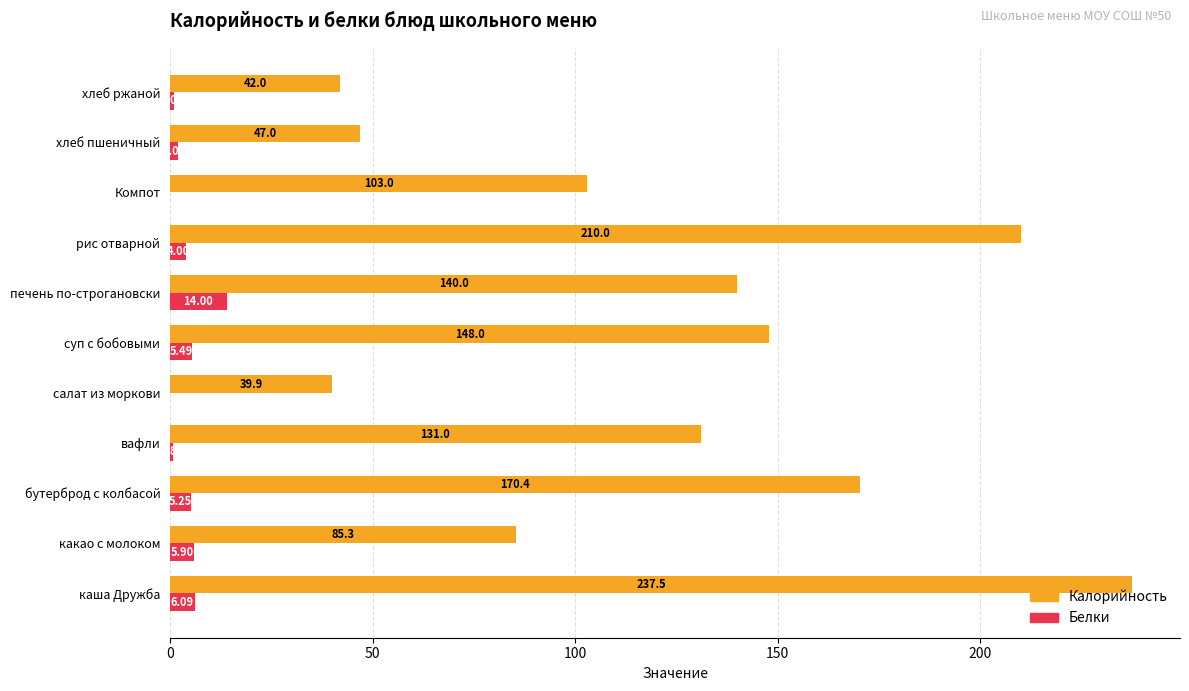

How many positive values does the Белки series have?

9